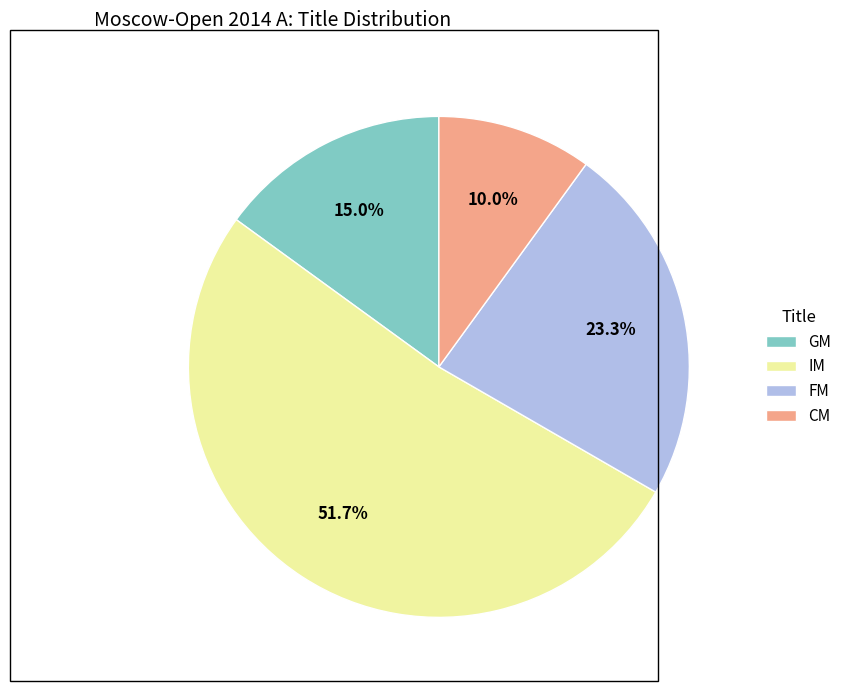

Is there a majority slice in this chart?

Yes